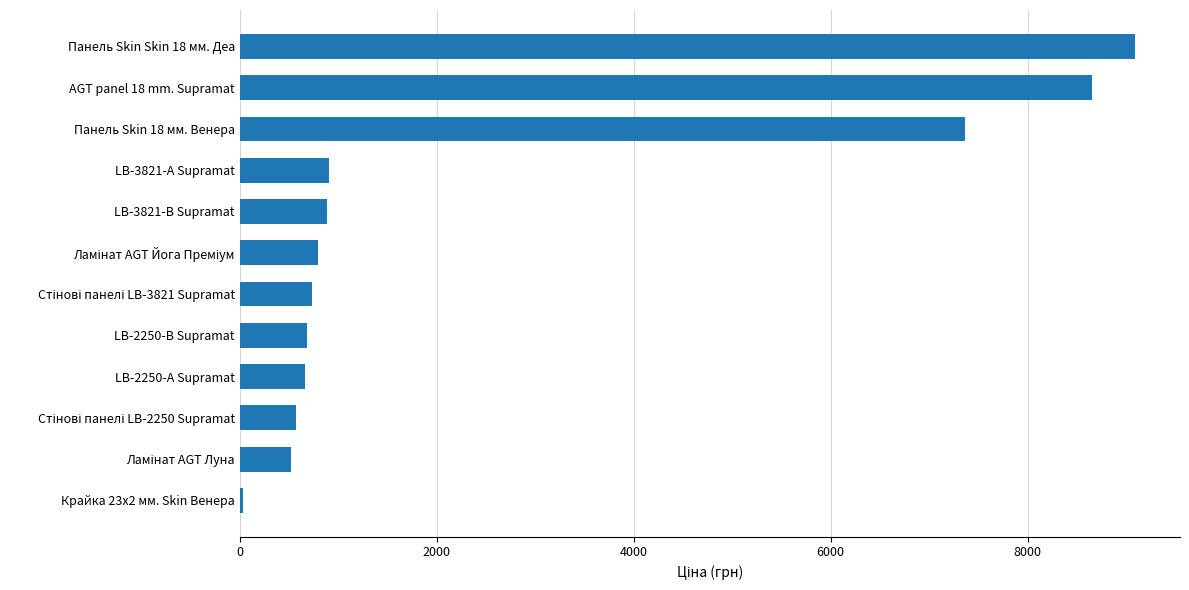

What is the average value?

2573.4